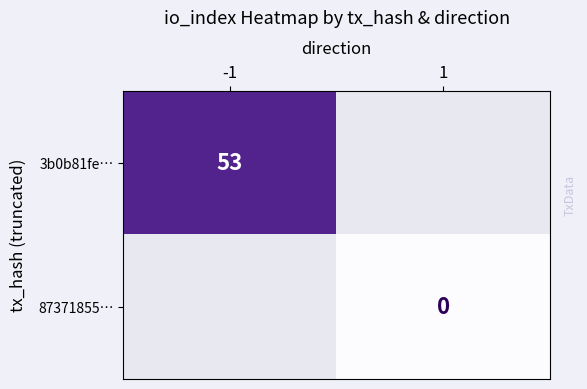

How many categories are shown in the chart?

2